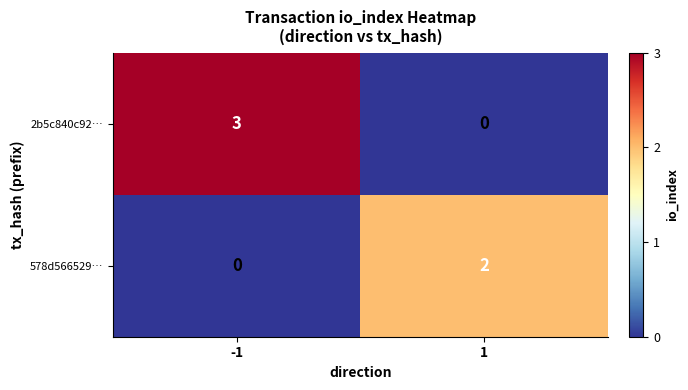

Reading left to right, what are all the values shown in this chart?

2b5c840c92…: -1=3	1=0
578d566529…: -1=0	1=2